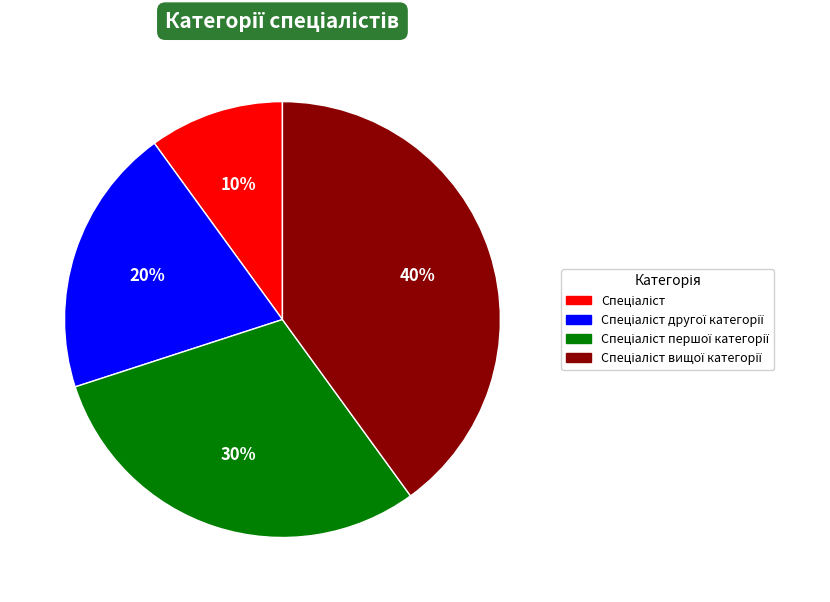

Is there any slice that represents more than half of the pie?

No